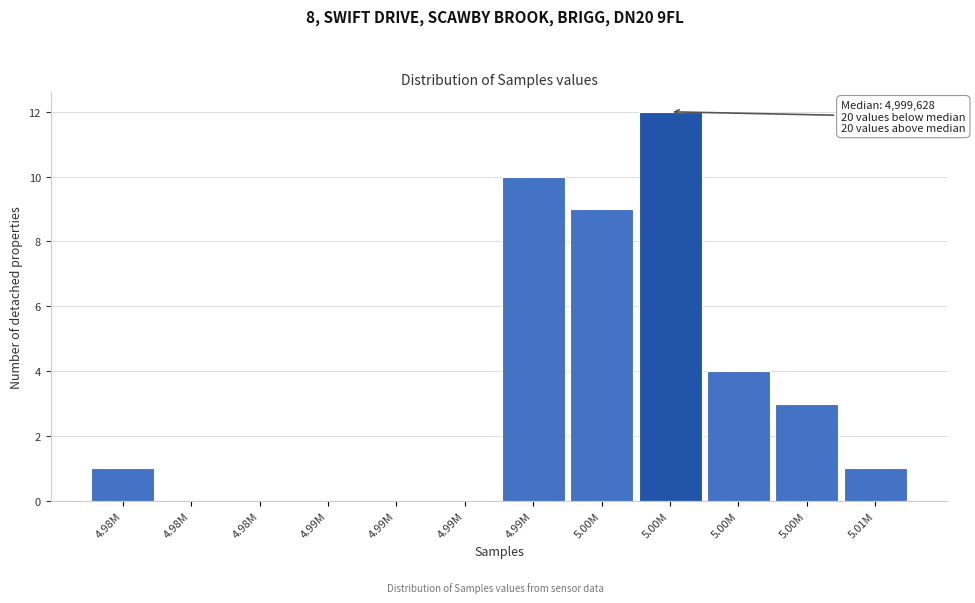

Count the number of categories in the chart.

12